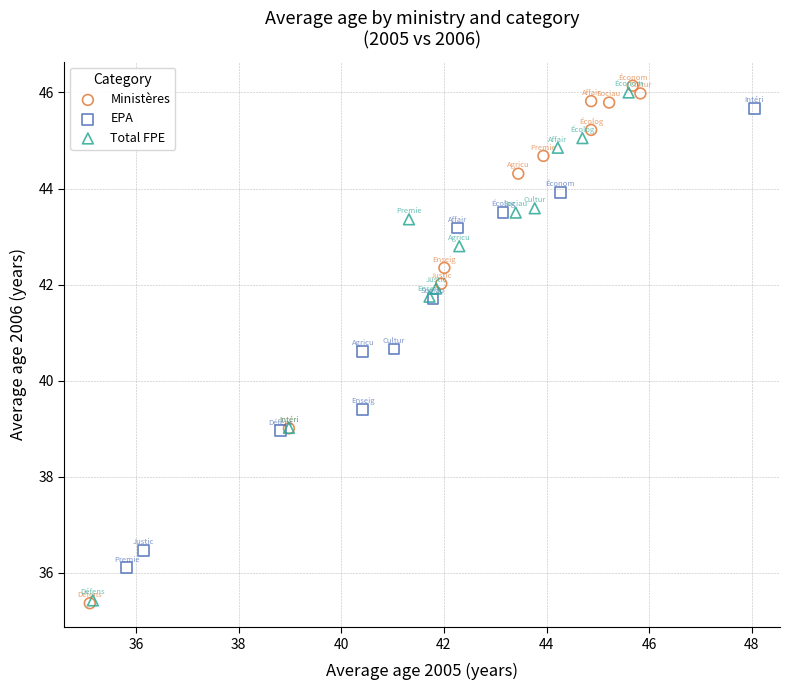

Which series has the widest spread of Y values?

Ministères